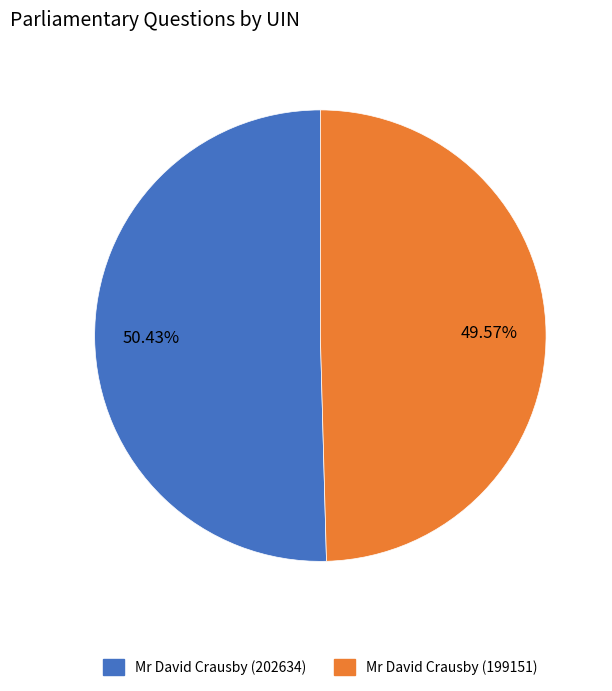

What percentage is the Mr David Crausby (199151) slice, to the nearest percent?

50%